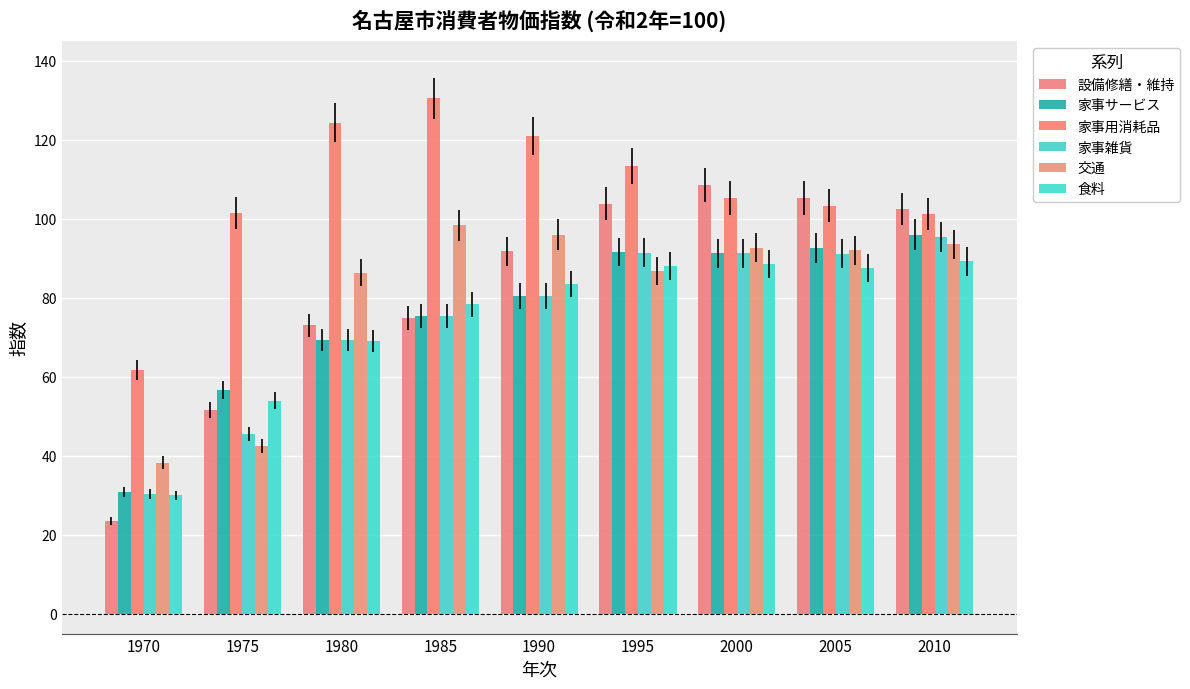

At which label does 交通 reach its minimum?

1970